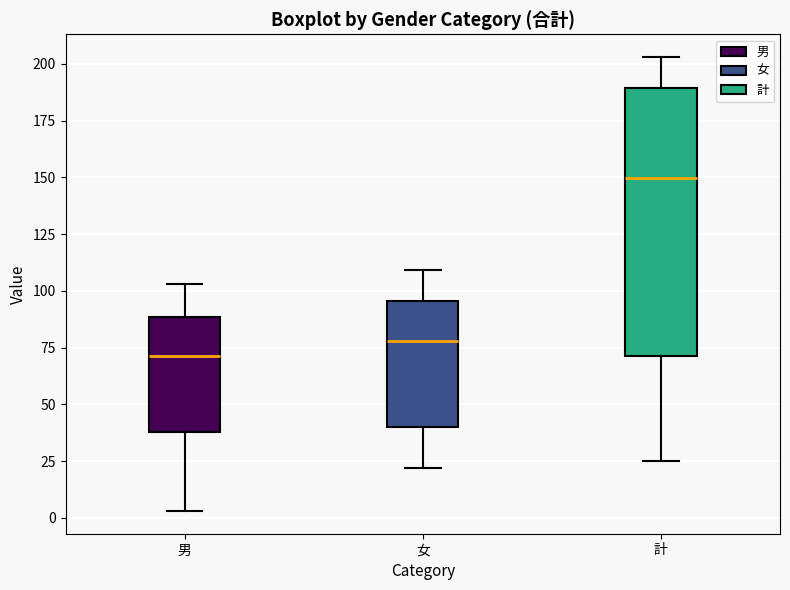

Reading left to right, transcribe this box plot: for each box, give where its median line is, the range the box spans, and where its two whiskers end, as read against the y-axis. The values are not printed on the chart, so give them approximately, as read against the axis.

男: median 70, box 40 to 90, whiskers 5 to 105
女: median 80, box 40 to 95, whiskers 20 to 110
計: median 150, box 70 to 190, whiskers 25 to 205